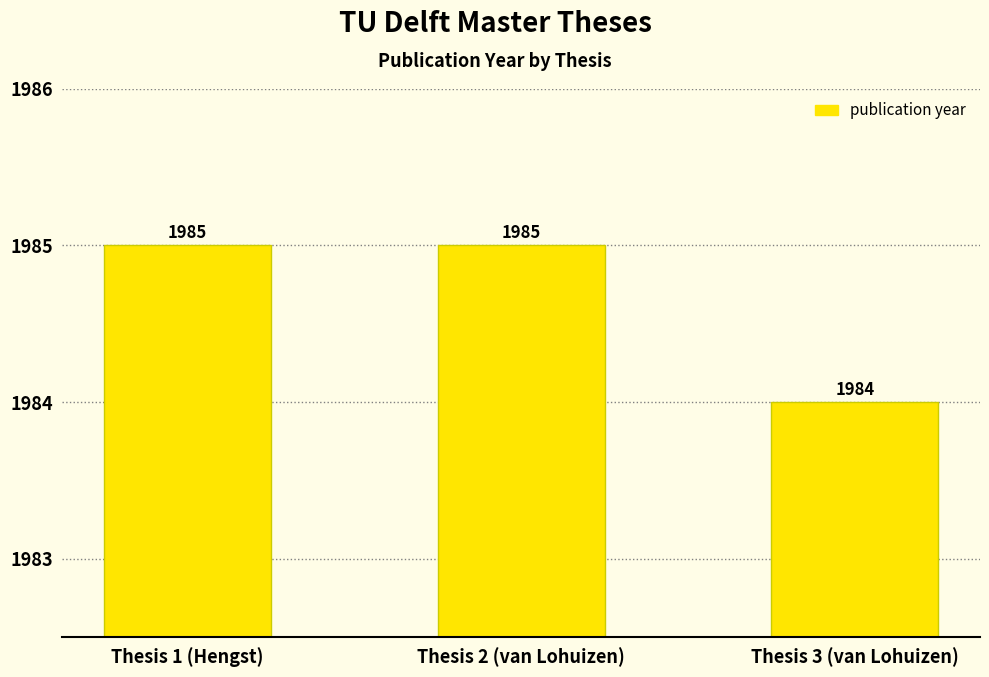

The value at Thesis 2 (van Lohuizen) is 747. True or false?

False